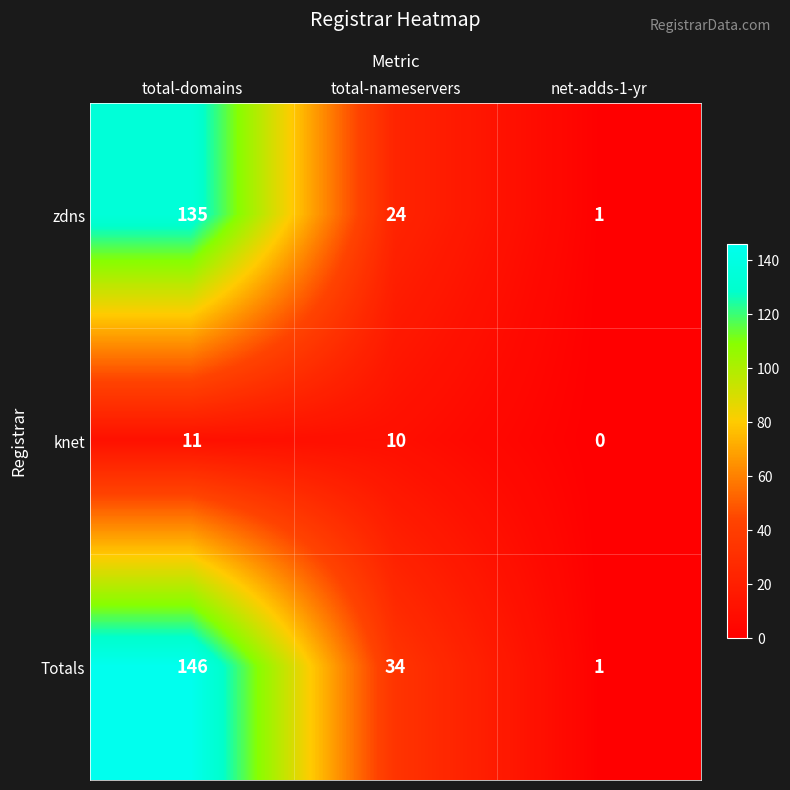

What is the approximate value of knet at total-domains, to the nearest 10?

10